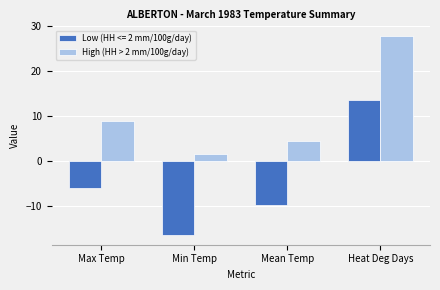

What is the difference between the second highest and second lowest values in the High (HH > 2 mm/100g/day) series?

4.5